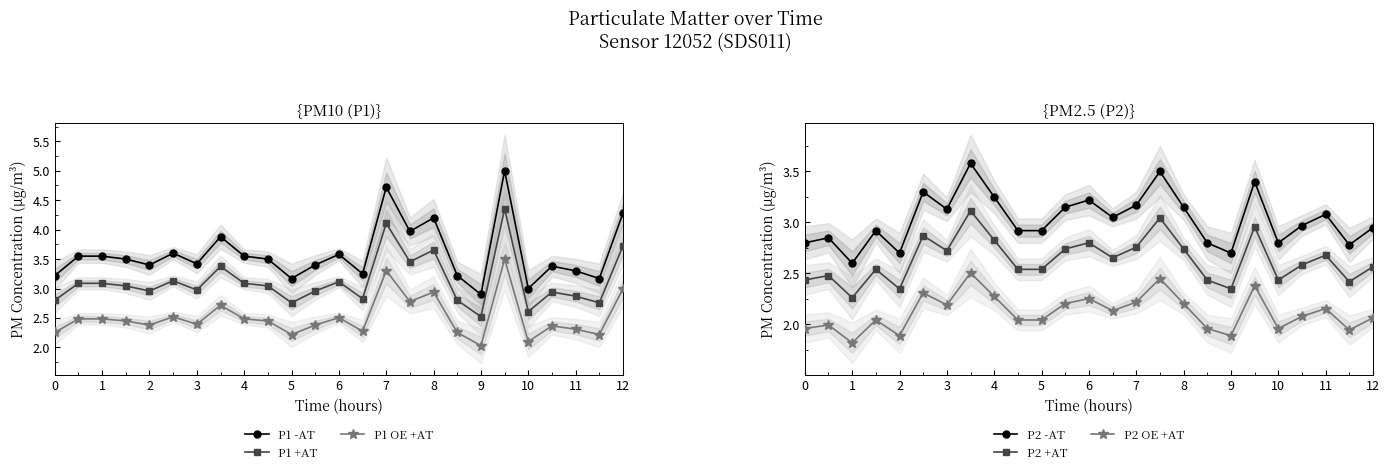

True or false: P2 -AT and P2 +AT intersect in this chart.

False